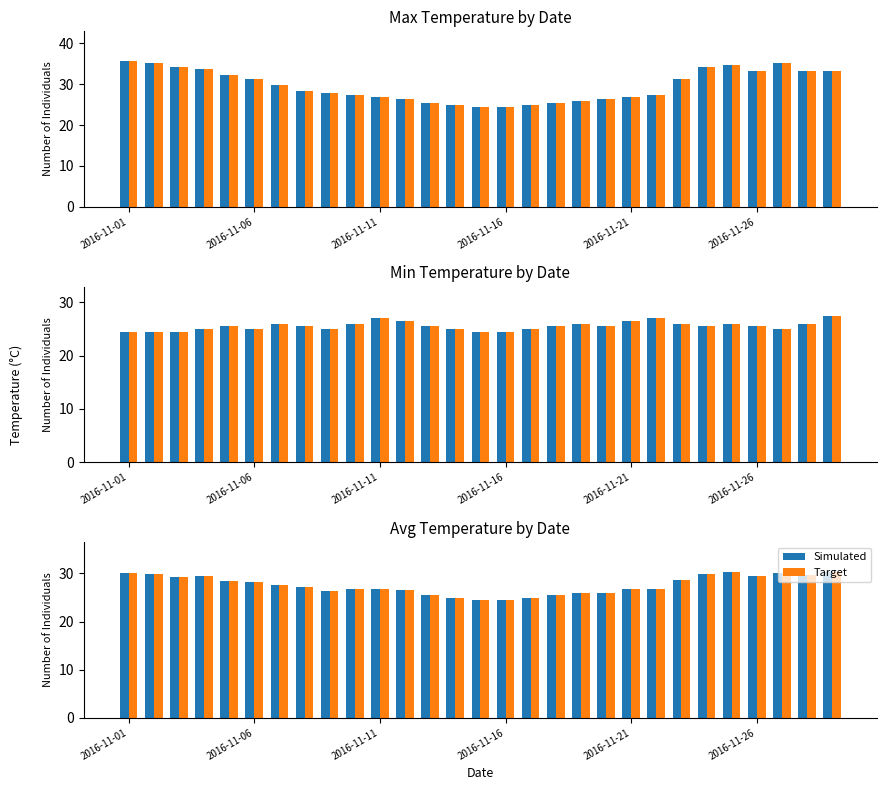

What is the value of the Simulated bar at the 2nd from the left?

29.9